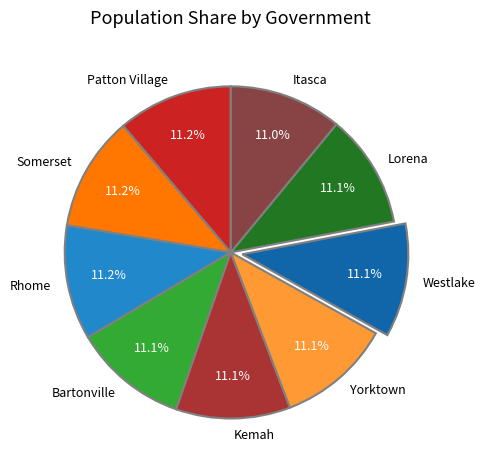

Does Itasca account for over 50% of the chart?

No